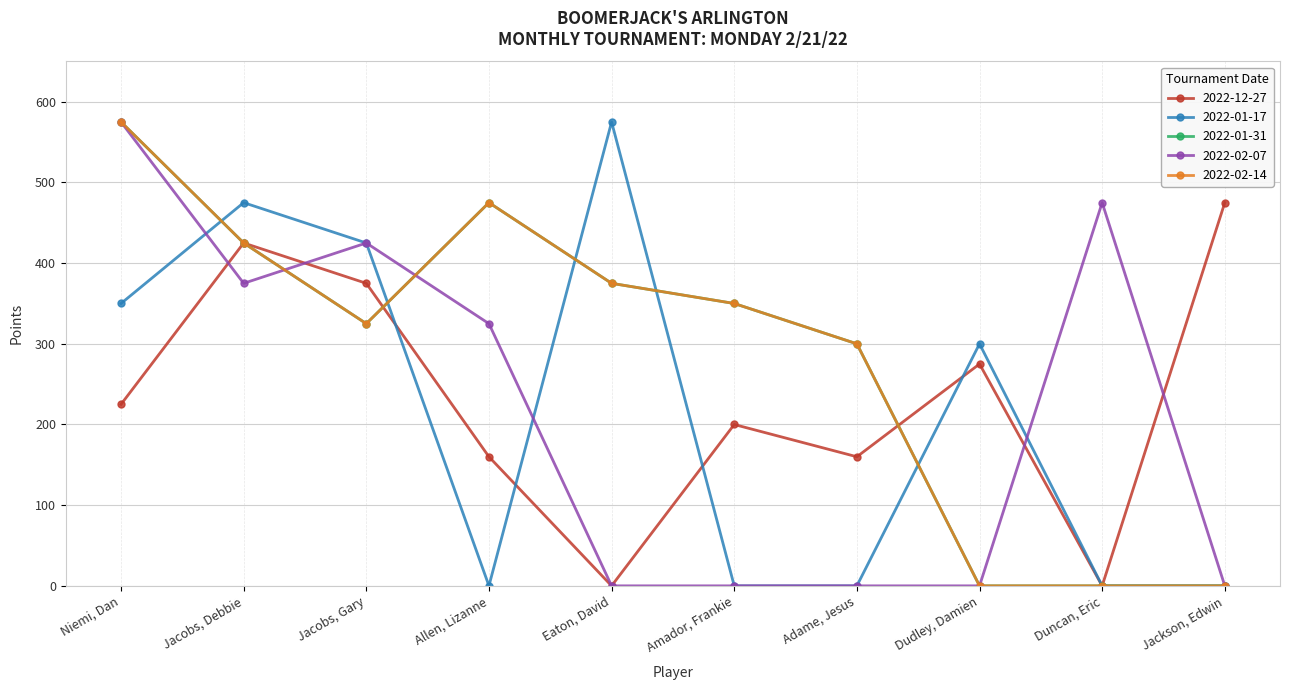

The value of 2022-01-31 at Amador, Frankie is 113. True or false?

False